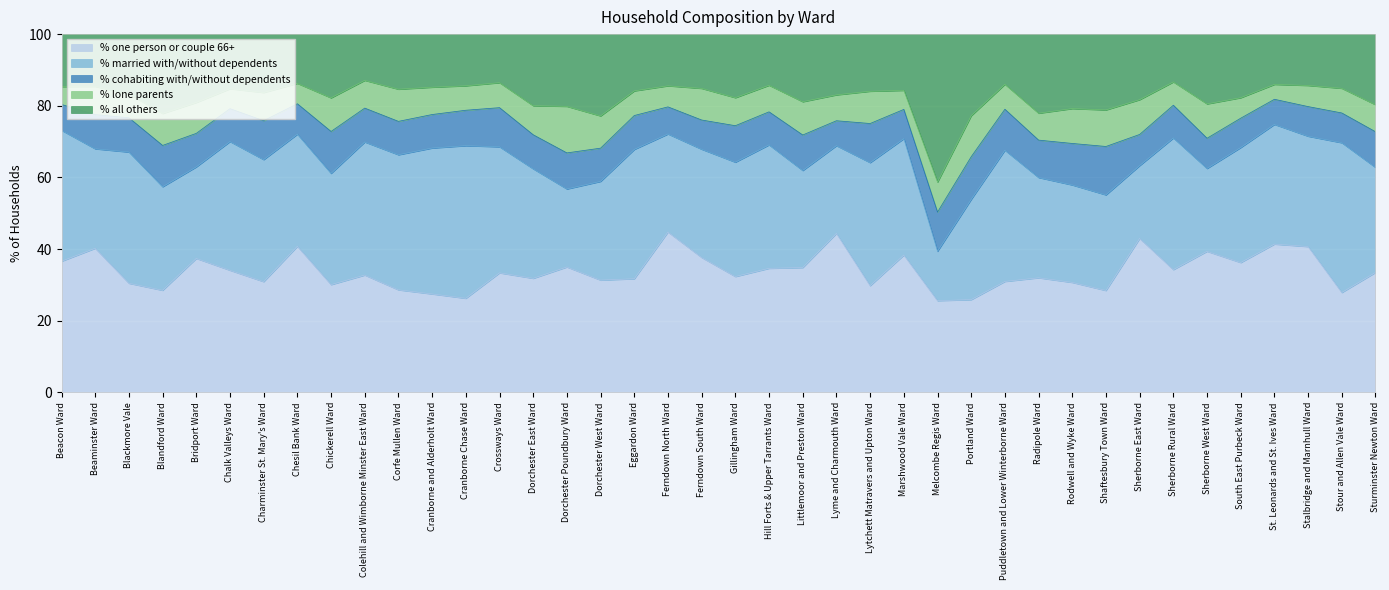

True or false: % all others has a value of 61.9 at Melcombe Regis Ward.

False